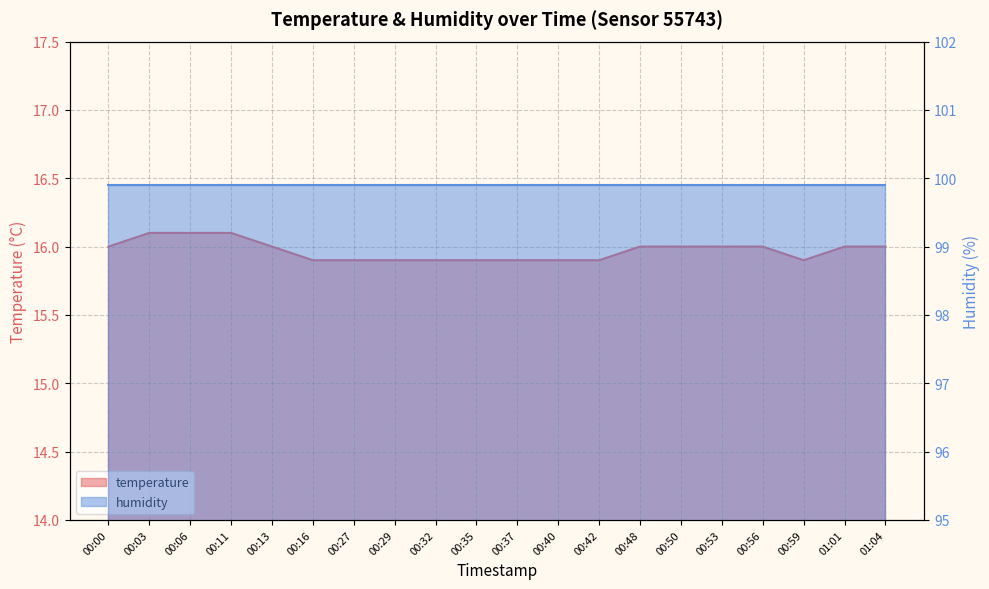

Where is the data nearest to the value 16?

00:00